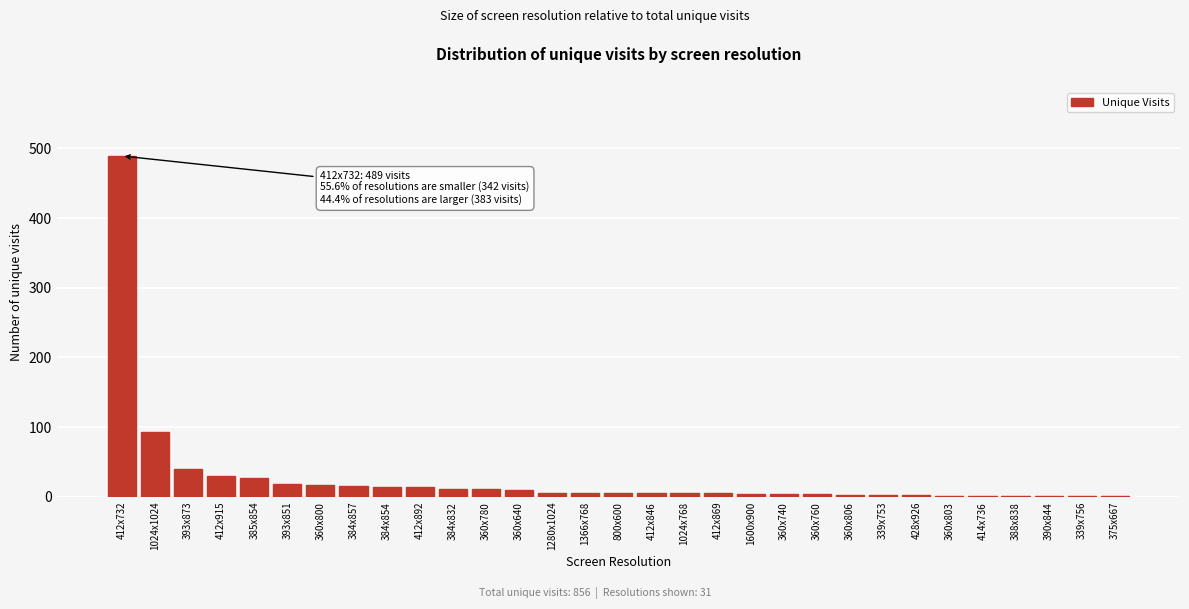

What is the sum of all values?

856